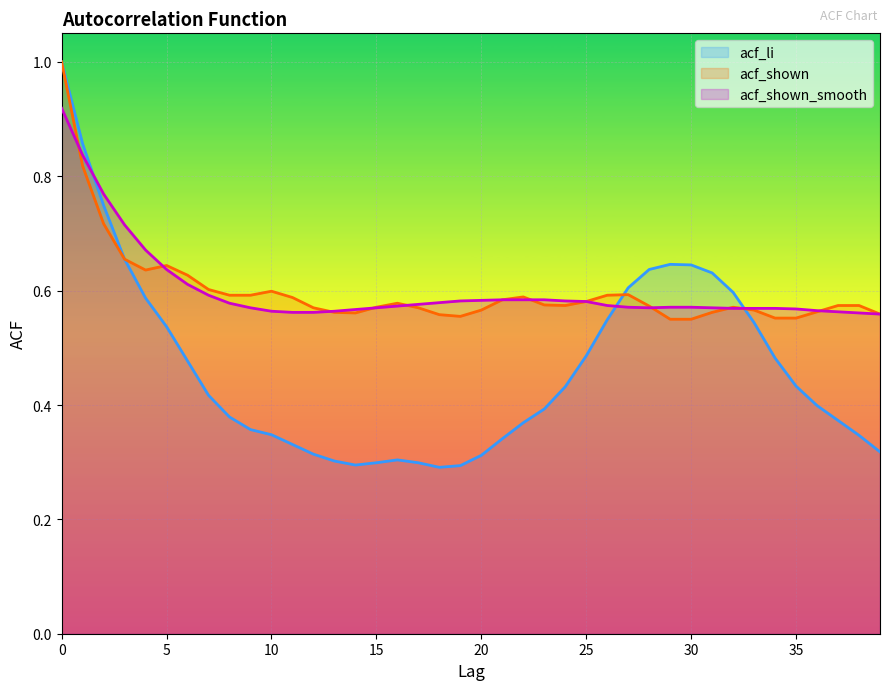

Rank the categories by acf_shown value from highest to lowest.

0, 1, 2, 3, 5, 4, 6, 7, 10, 27, 8, 9, 26, 22, 11, 21, 25, 16, 23, 24, 37, 38, 28, 15, 32, 12, 17, 20, 33, 36, 13, 31, 14, 39, 18, 19, 34, 35, 29, 30